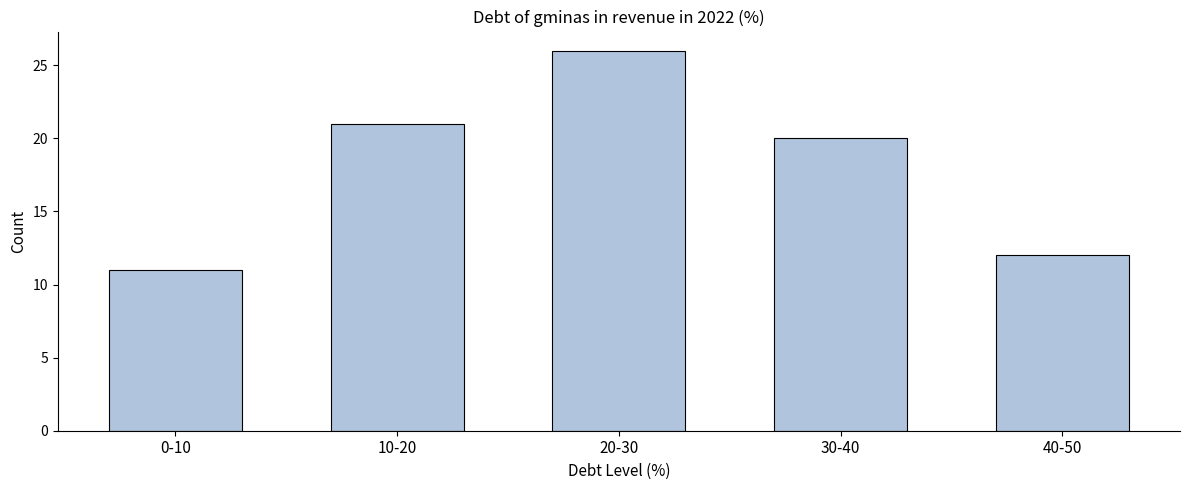

Reading left to right, extract all data points from this chart.

11	21	26	20	12